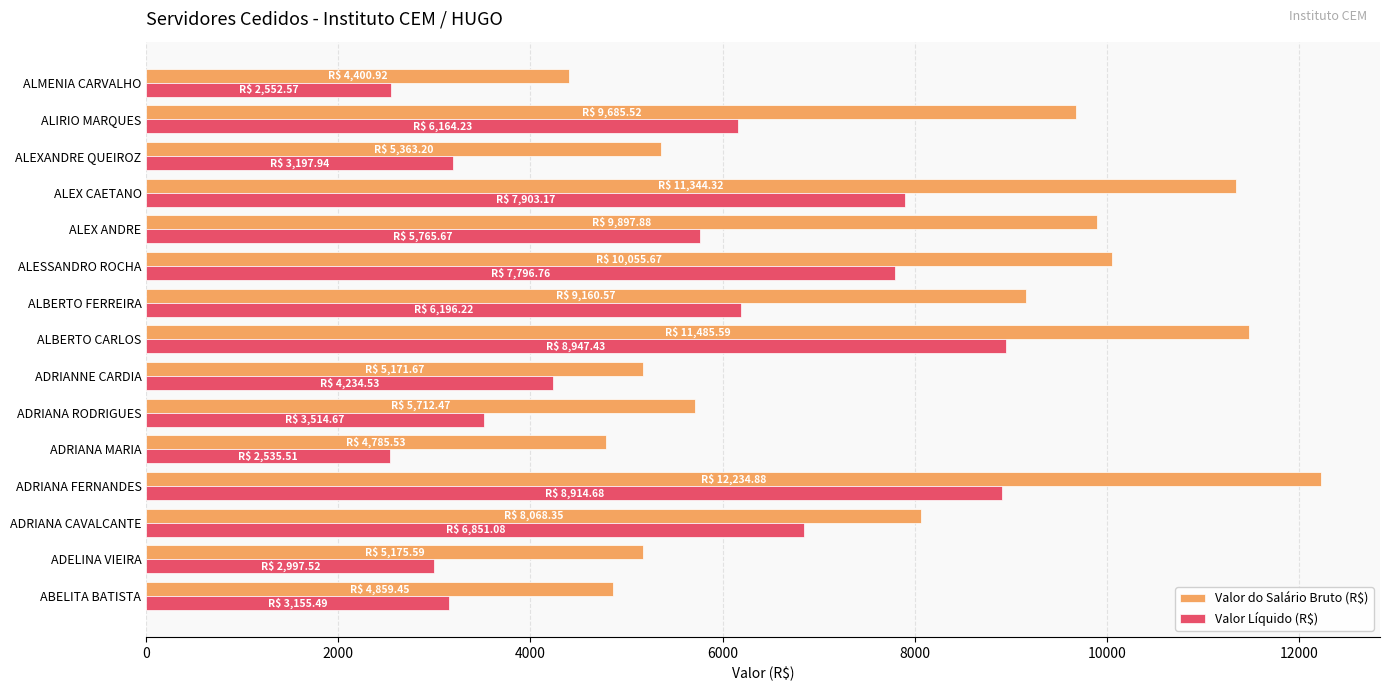

At how many categories does at least one series exceed 10385?

3